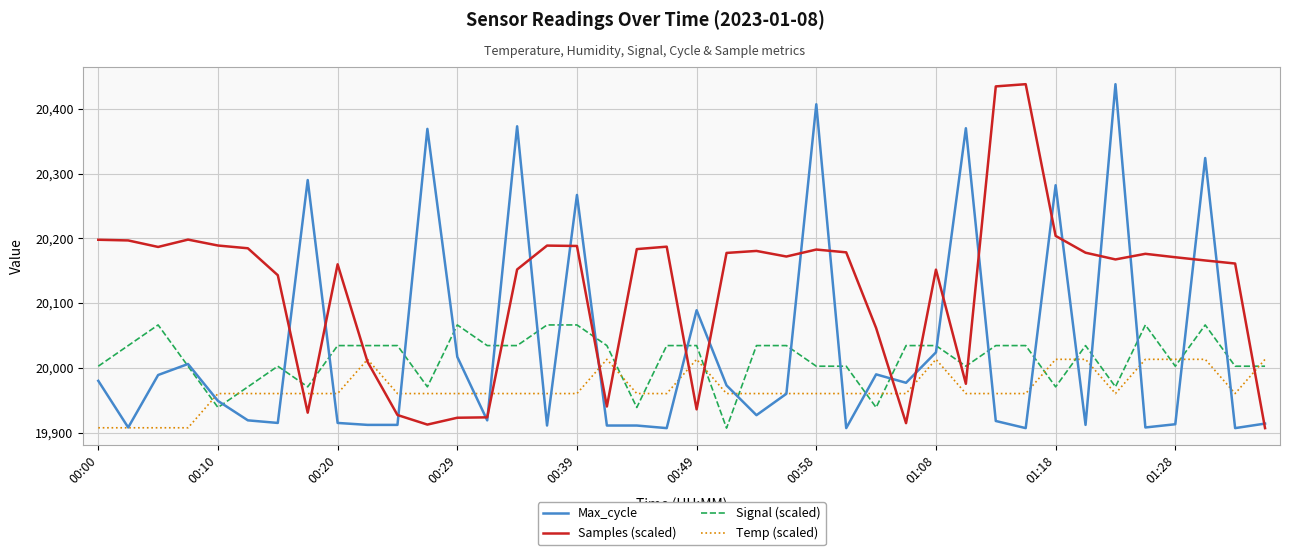

What are all the series names shown in the legend?

Max_cycle, Samples (scaled), Signal (scaled), Temp (scaled)